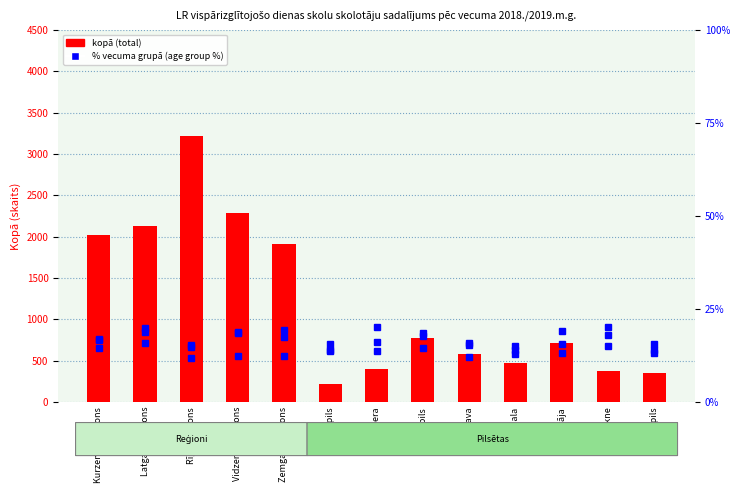

What is the sum of all % 40-44 gadi values?

182.0